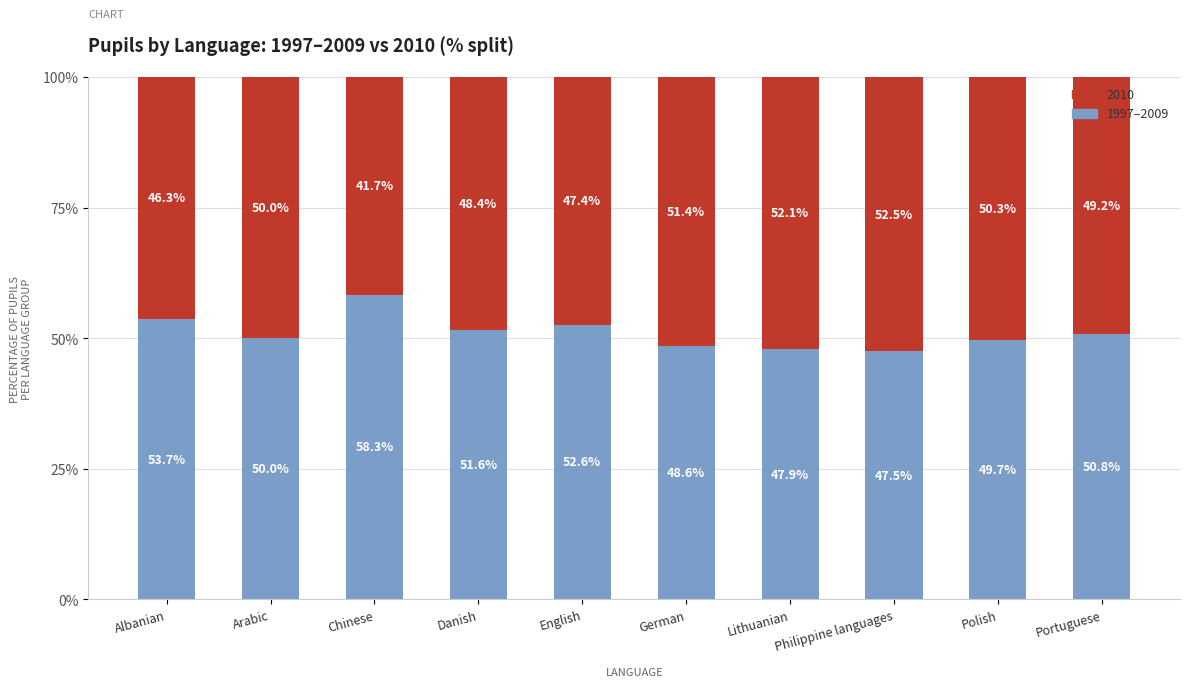

What is the total value across all series at German?

100.0